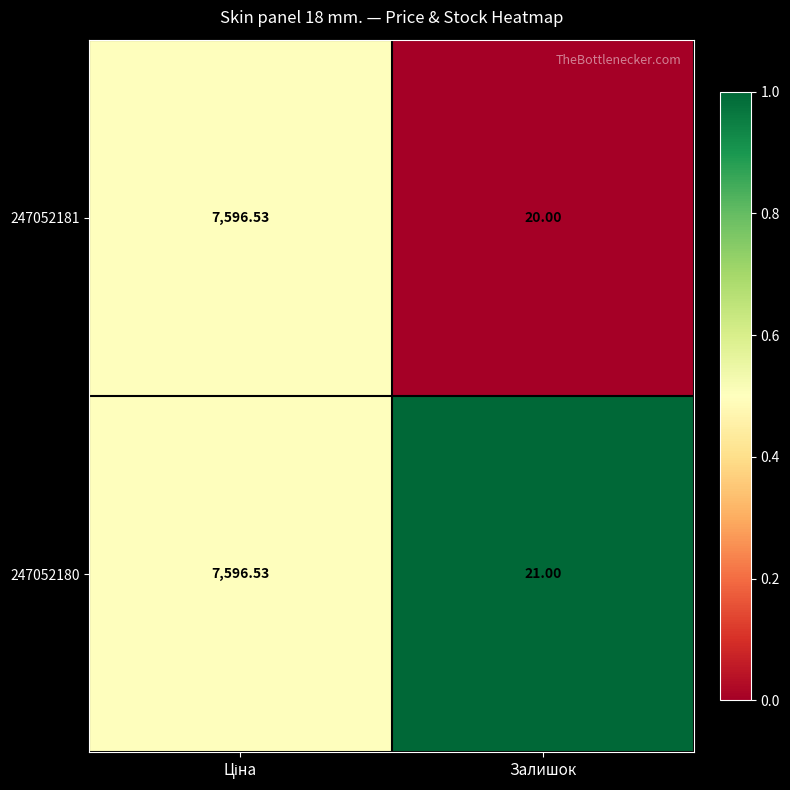

Where is 247052181 nearest to the value 3808?

Залишок